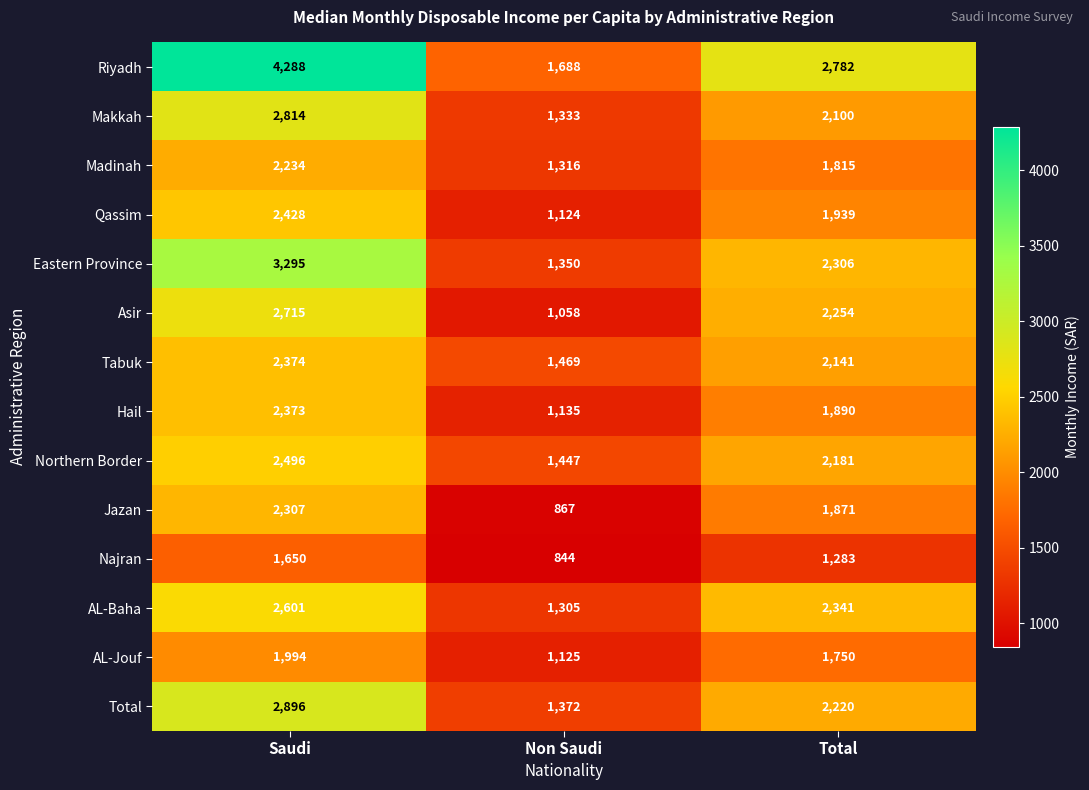

The Northern Border series shows 2181 at Total. True or false?

True